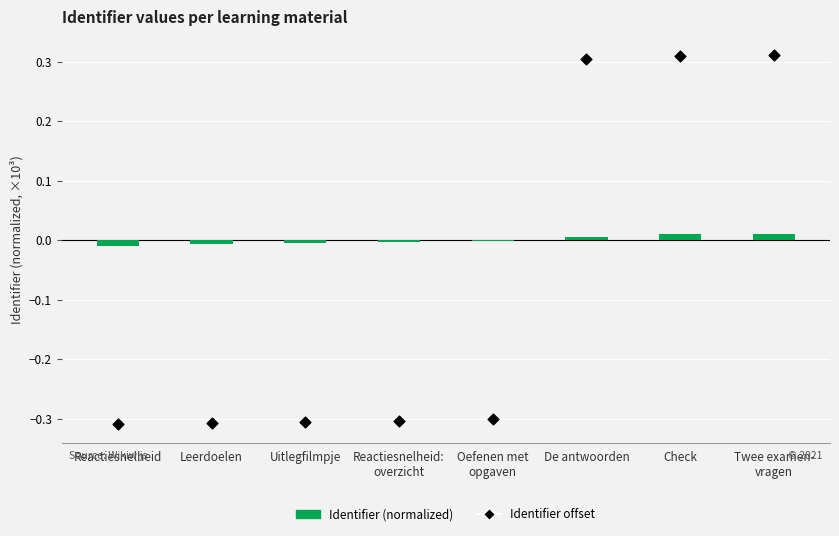

At how many categories does at least one series exceed 0?

3